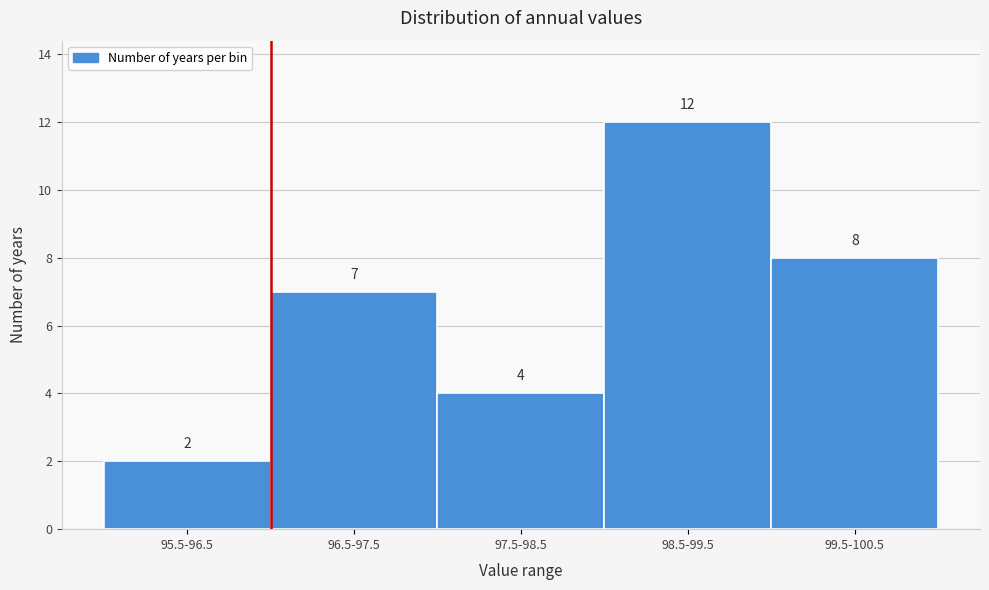

Reading right to left, what are all the values shown in this chart?

99.5-100.5=8	98.5-99.5=12	97.5-98.5=4	96.5-97.5=7	95.5-96.5=2